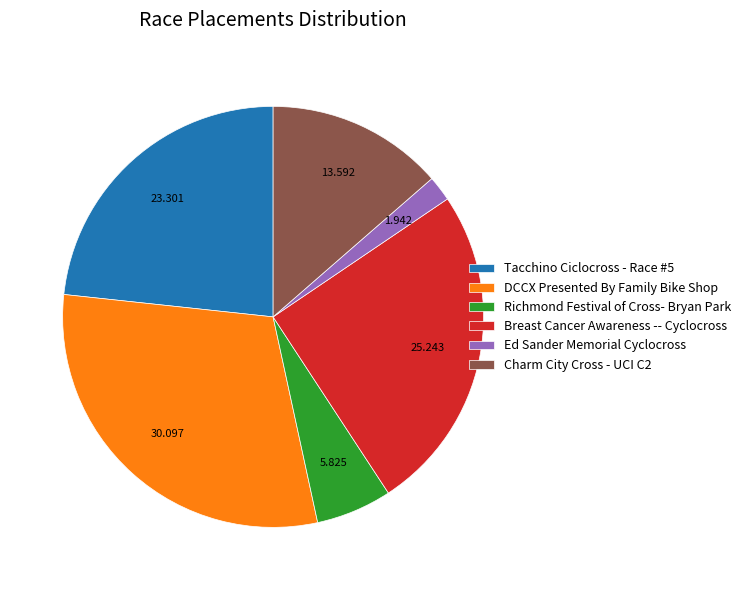

Approximately how many times larger is the value at Charm City Cross - UCI C2 compared to Breast Cancer Awareness -- Cyclocross?

0.5